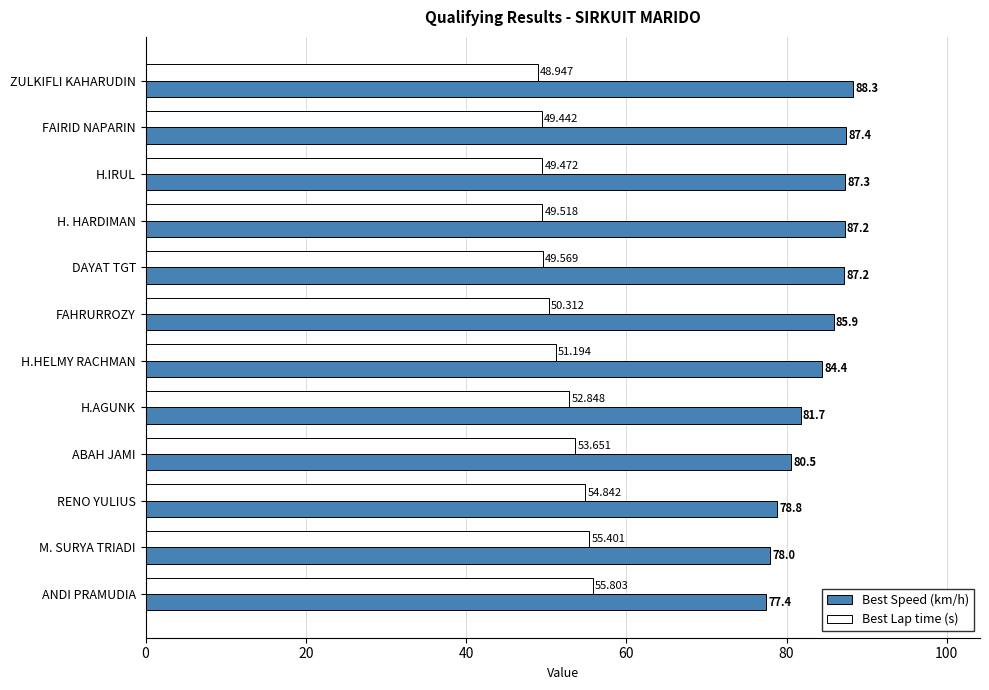

List the series in order of their overall mean, highest first.

Best Speed (km/h), Best Lap time (s)